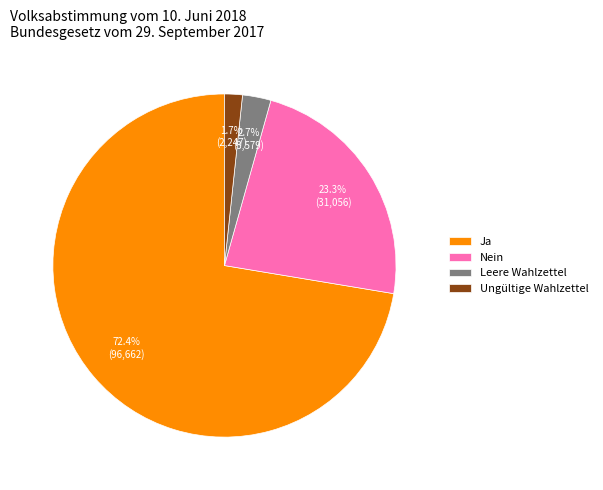

Do Nein and Ja together represent more than half of the pie?

Yes